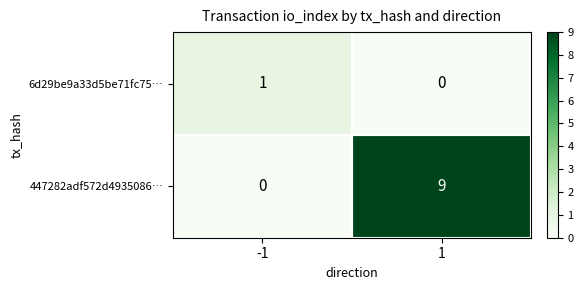

Which series has the largest range (max minus min)?

447282adf572d4935086…